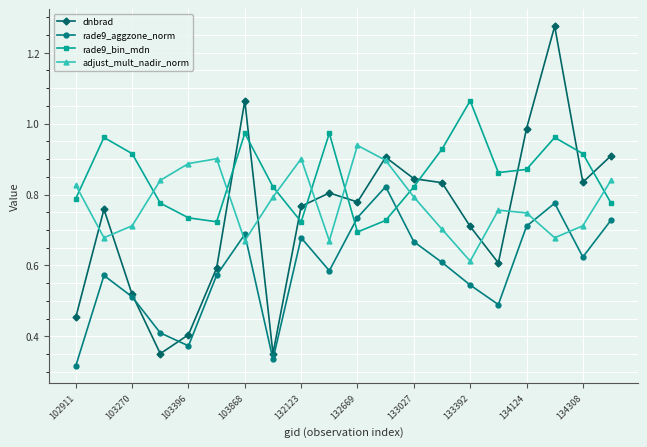

List the series in order of their peak value, lowest first.

rade9_aggzone_norm, adjust_mult_nadir_norm, rade9_bin_mdn, dnbrad